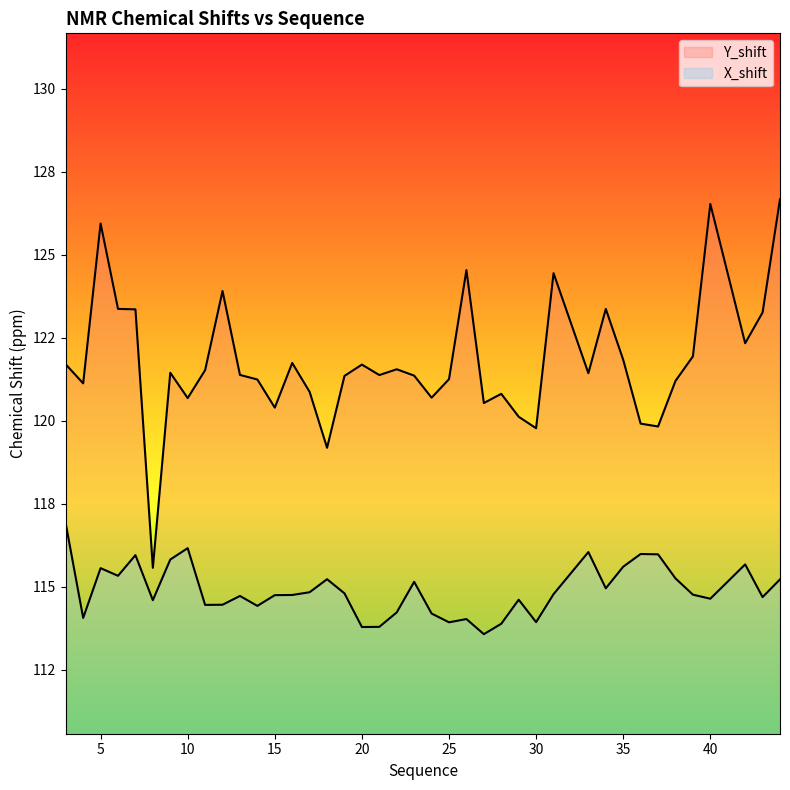

Which series has the widest spread of values?

Y_shift